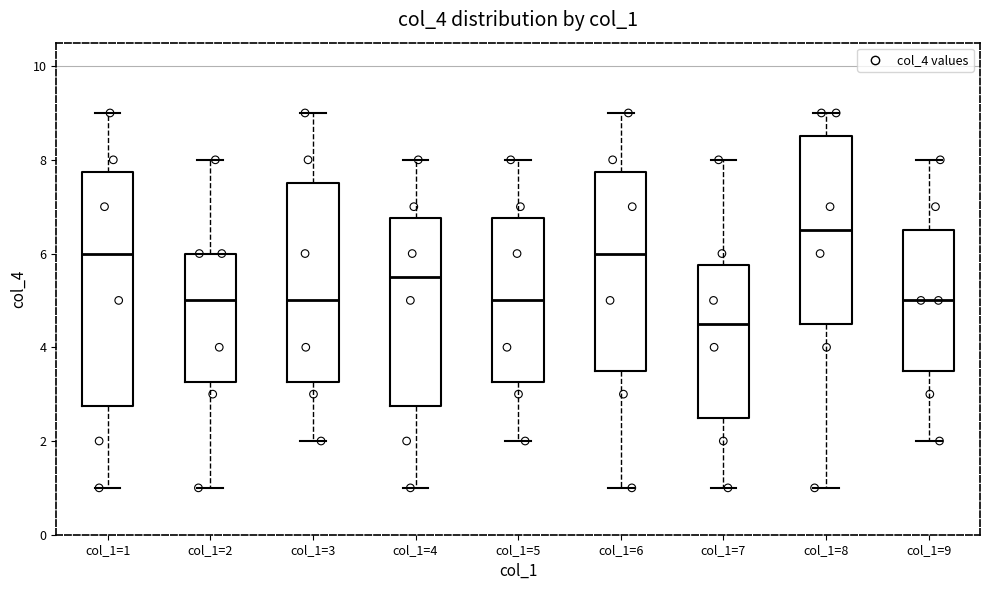

Where is the lower edge of the box for col_1=7 on the y-axis? The values are not printed on the chart, so give them approximately, as read against the axis.

2.6